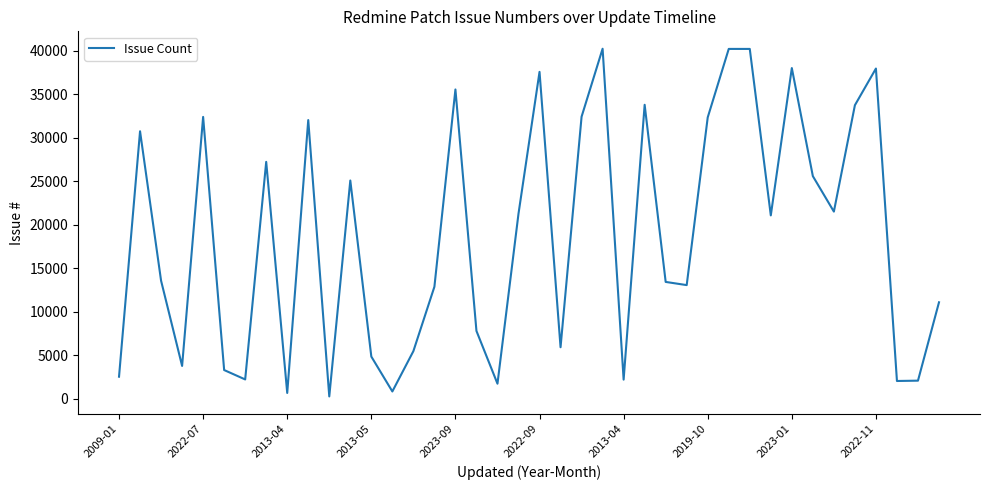

What is the difference between the maximum and minimum values?

39981